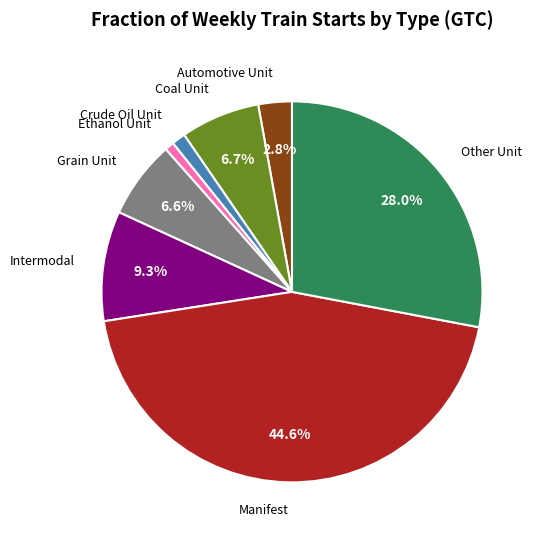

How many segments does this pie chart have?

8